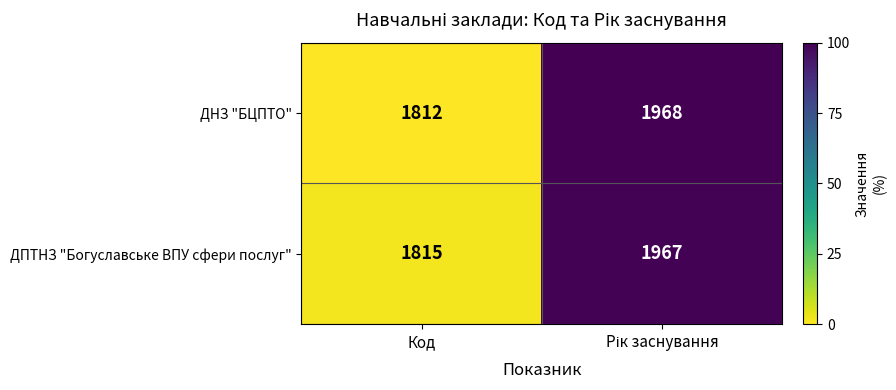

List the series in order of their overall mean, highest first.

ДПТНЗ "Богуславське ВПУ сфери послуг", ДНЗ "БЦПТО"